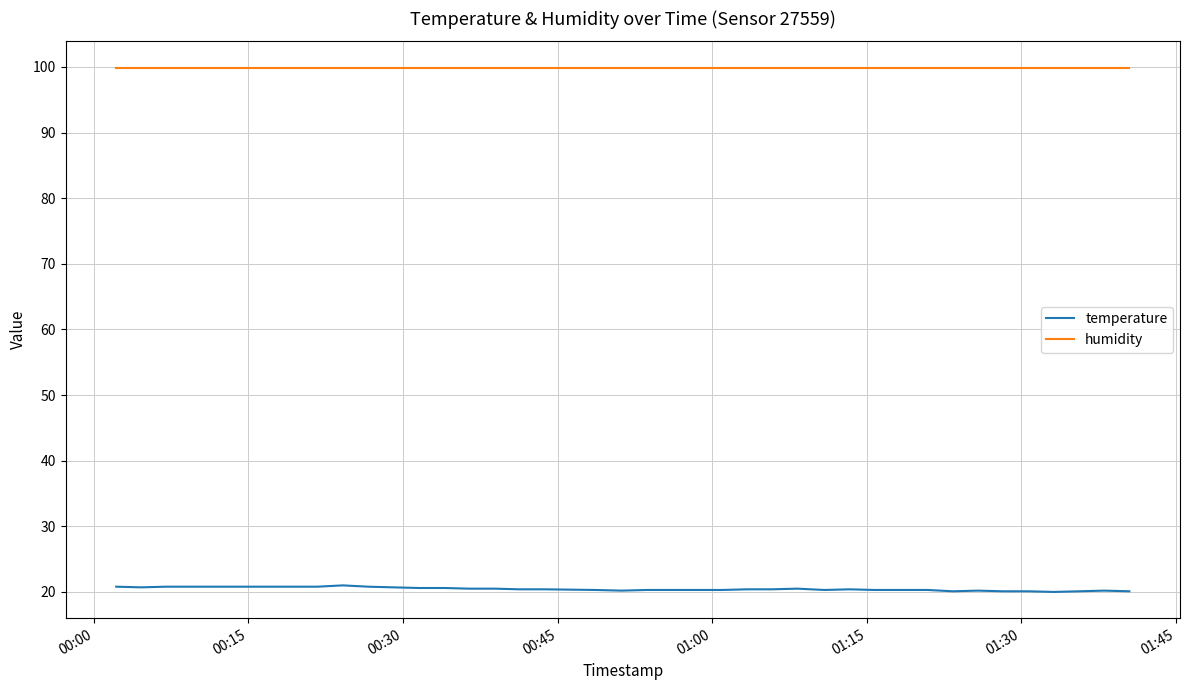

True or false: humidity and temperature cross at least once.

False